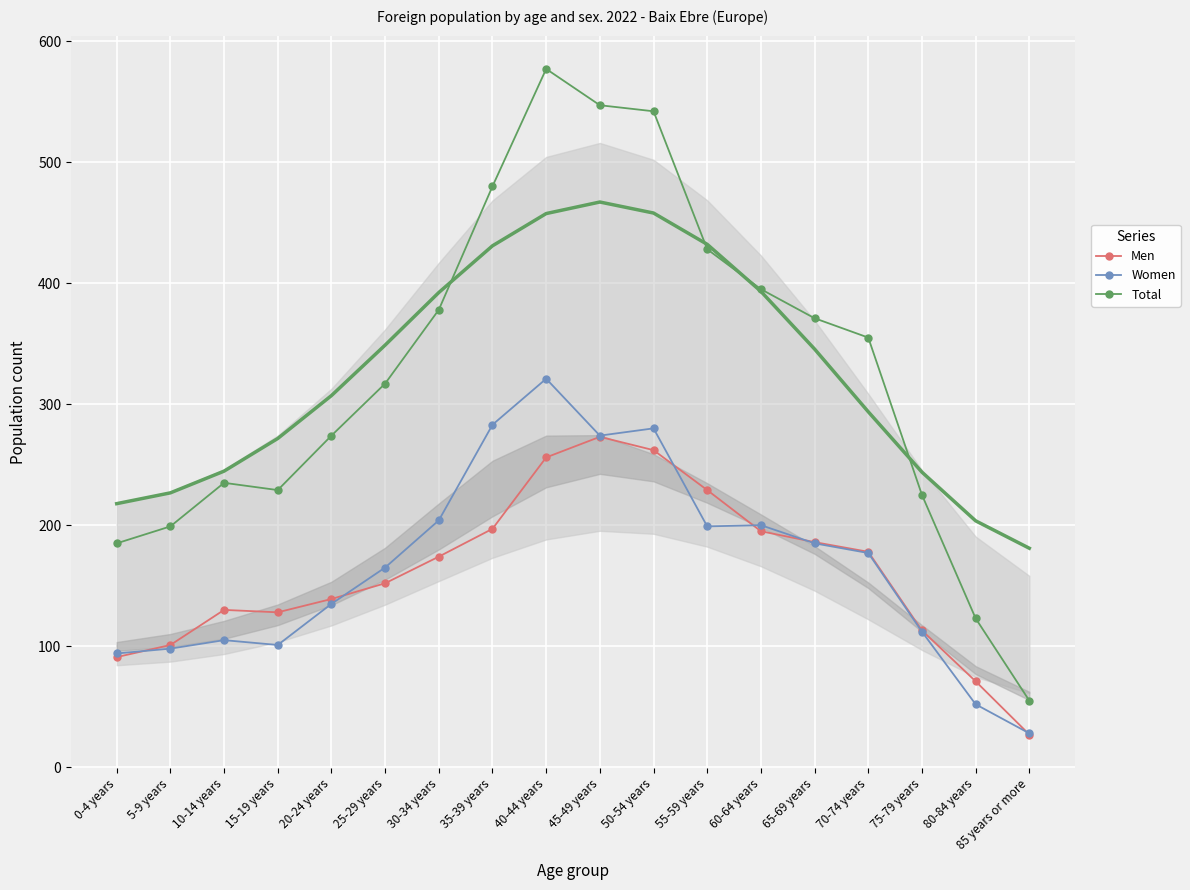

True or false: Total and Women intersect in this chart.

False